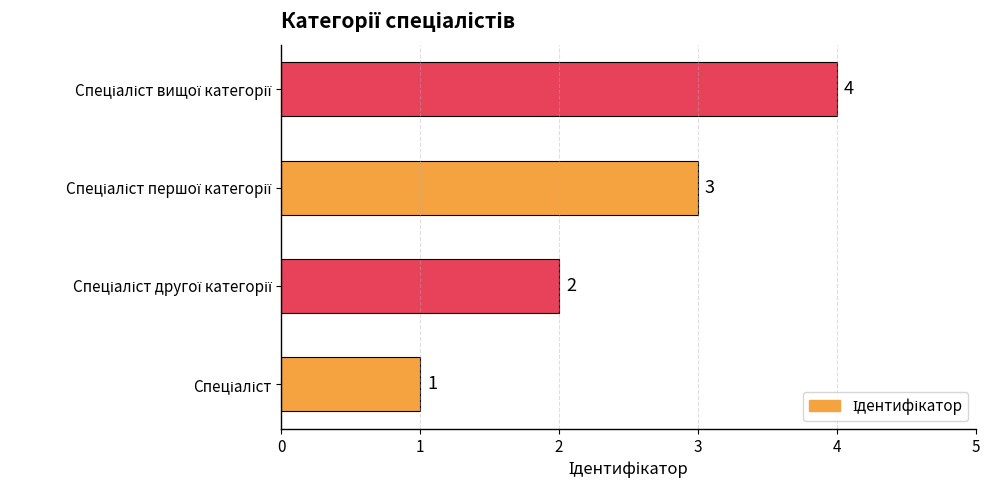

What is the difference between the maximum and minimum values?

3